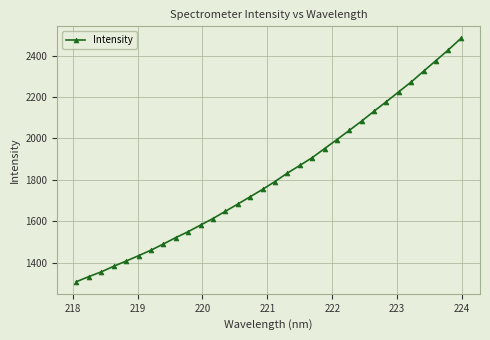

What is the smallest value displayed?

1308.7